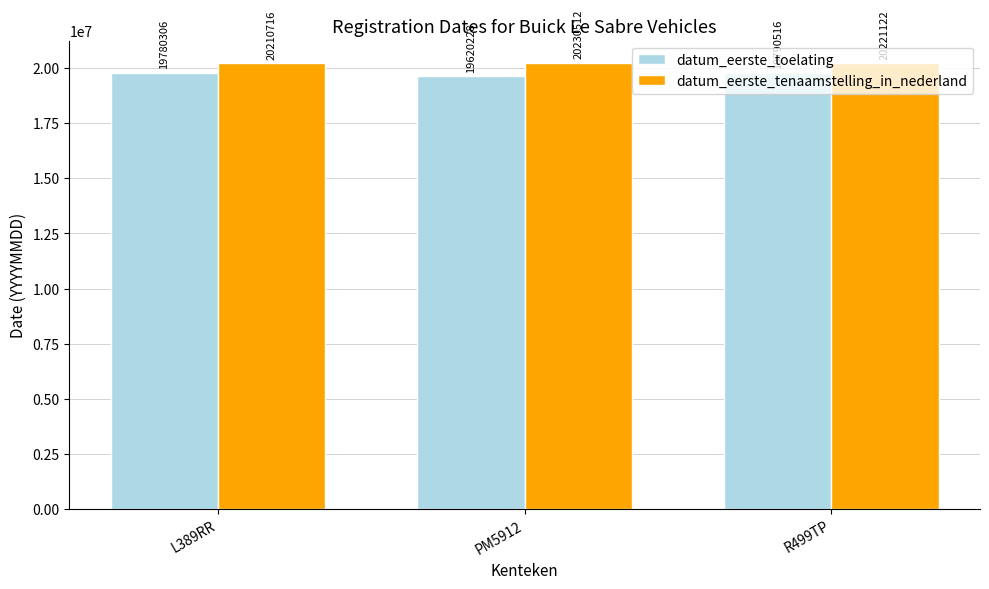

What is the sum of the datum_eerste_toelating values at PM5912 and L389RR?

39400534